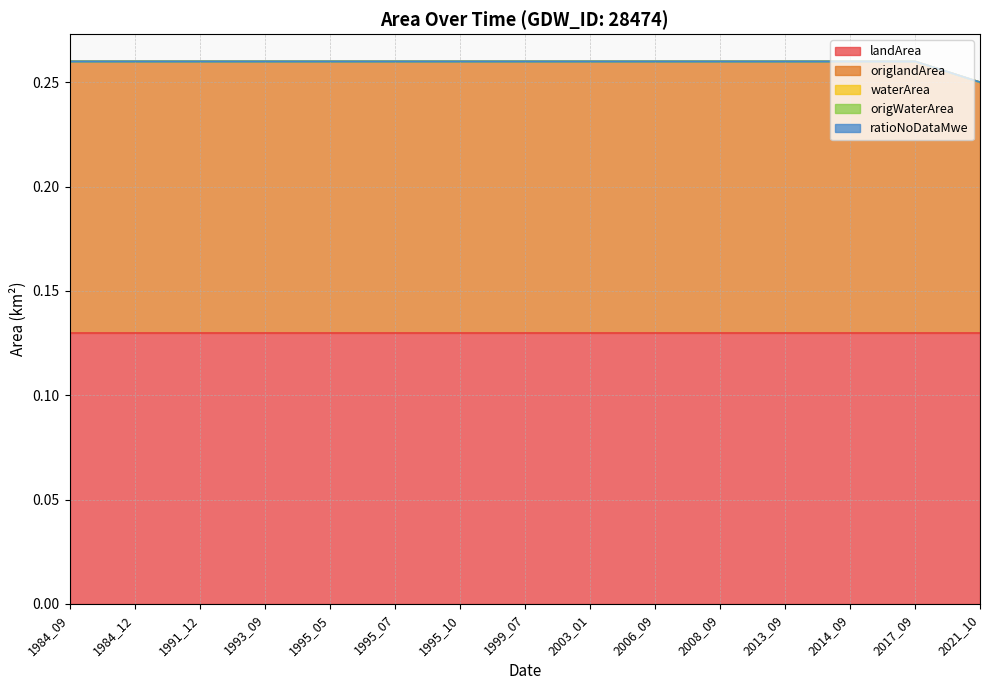

List the labels in order of landArea value, smallest first.

1984_09, 1984_12, 1991_12, 1993_09, 1995_05, 1995_07, 1995_10, 1999_07, 2003_01, 2006_09, 2008_09, 2013_09, 2014_09, 2017_09, 2021_10